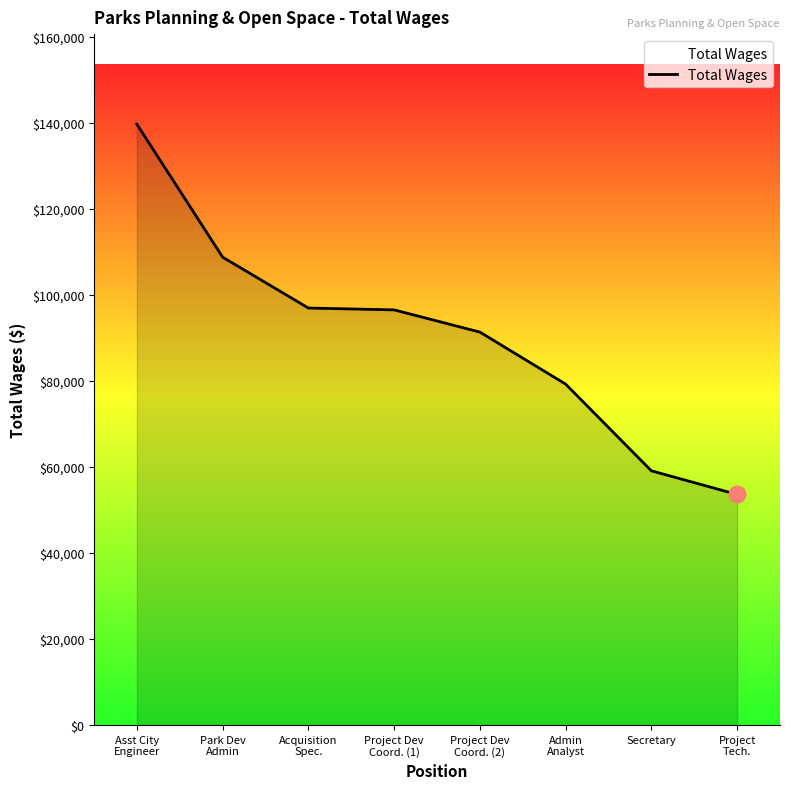

Which has a higher value, Asst City
Engineer or Secretary?

Asst City
Engineer